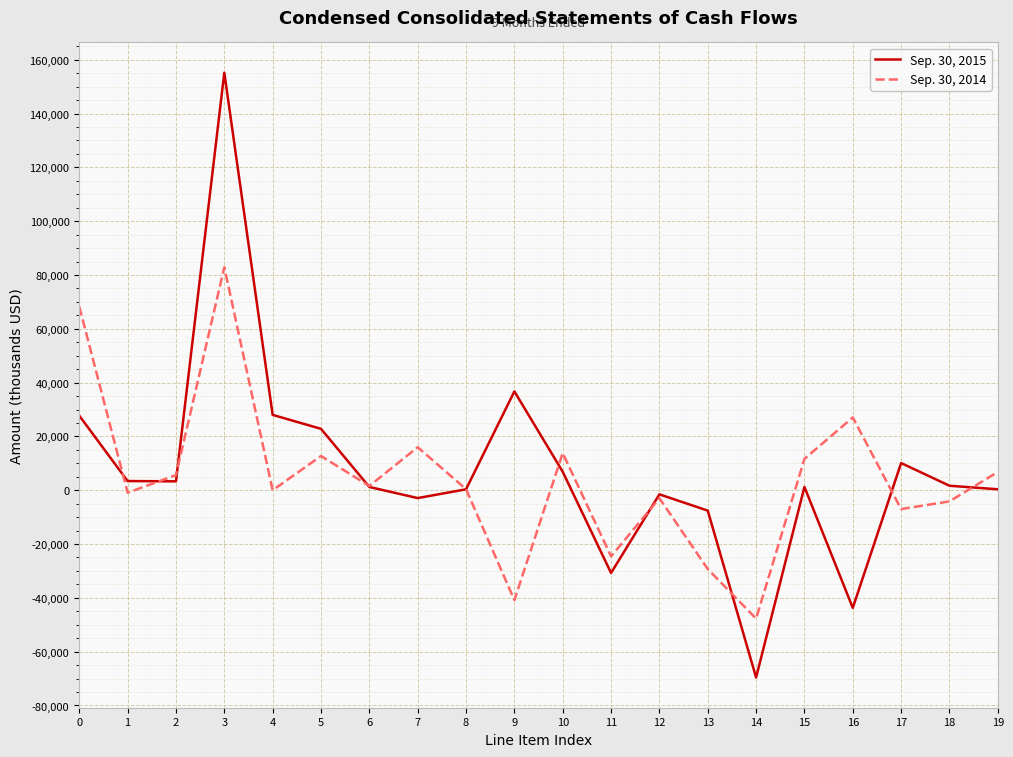

The value of Sep. 30, 2015 at 0 is 44783. True or false?

False